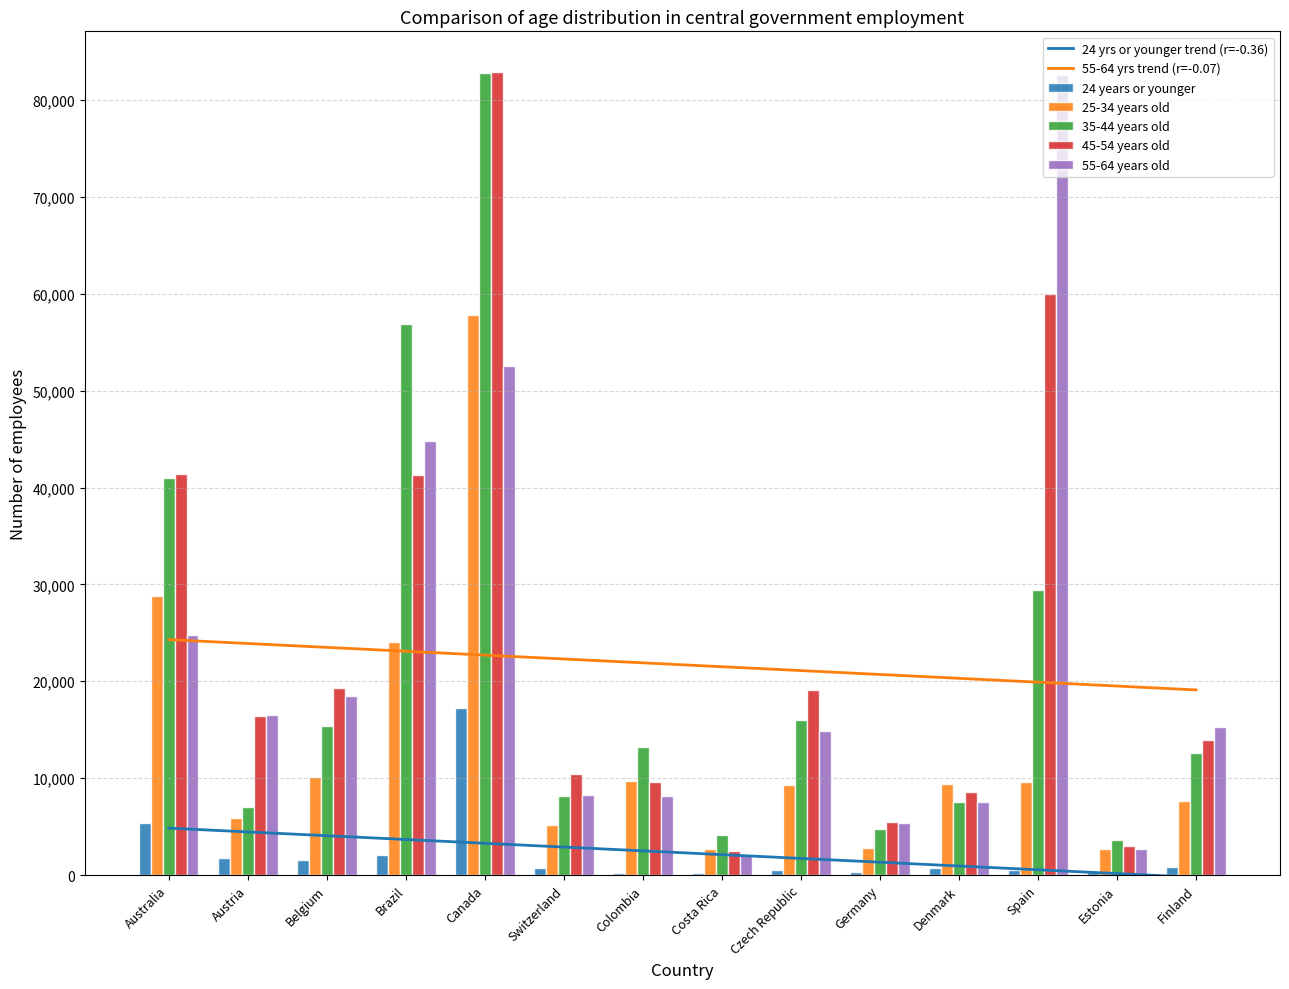

How many distinct data groups are displayed?

5